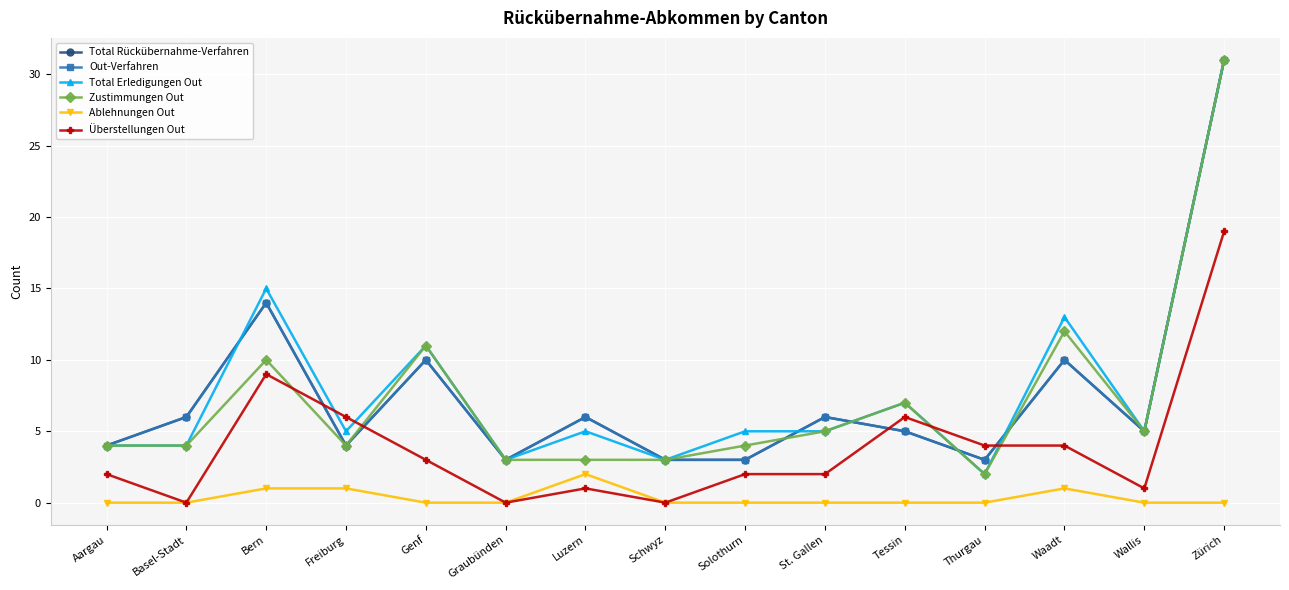

Does the chart have visible grid lines?

Yes